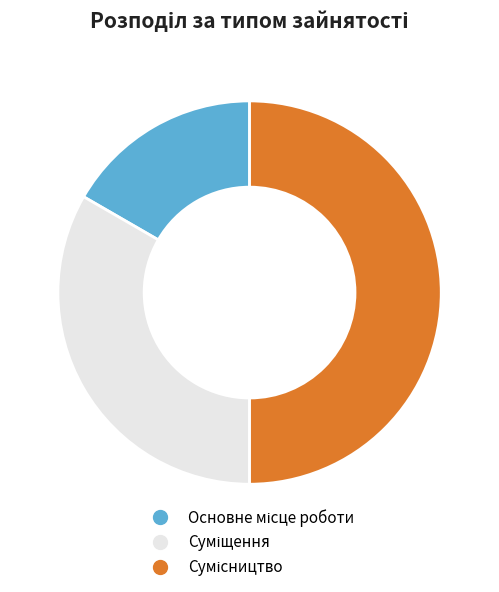

To the nearest percent, what is the difference between the largest and smallest slice percentages?

33%